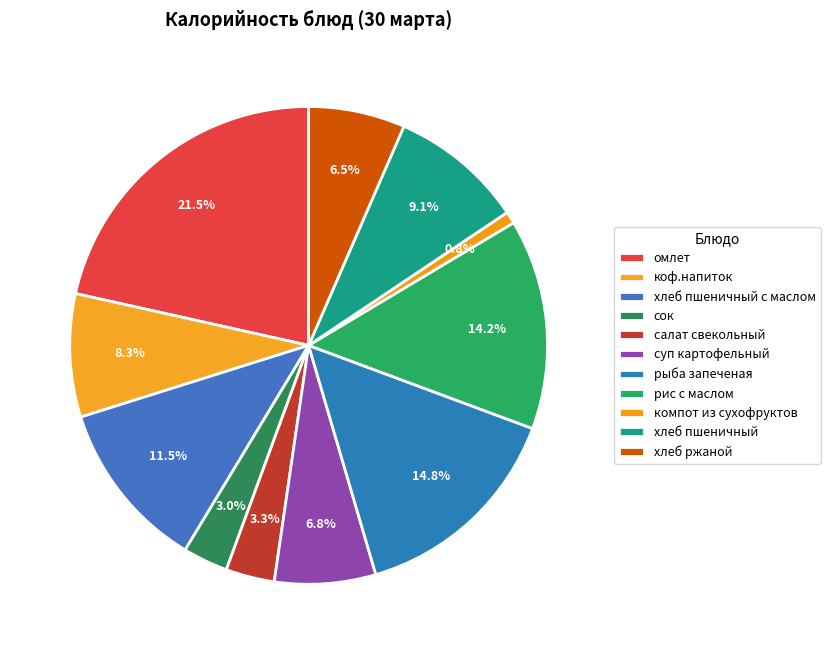

Which has a higher value, хлеб пшеничный or компот из сухофруктов?

хлеб пшеничный